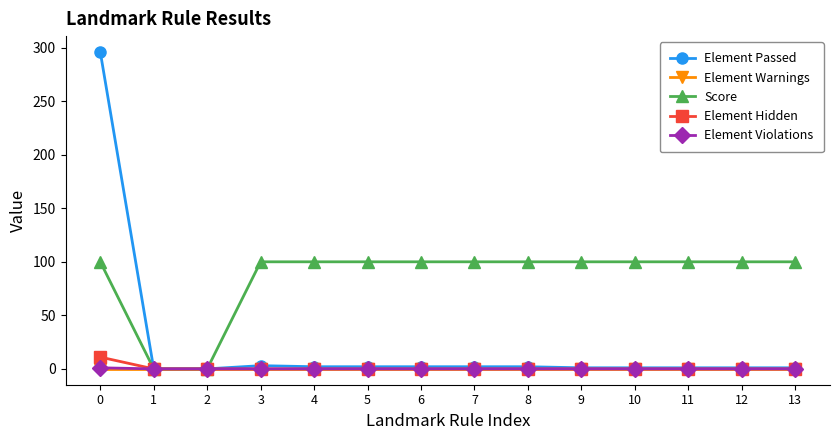

Is the value of Score at 0 greater than the value of Element Hidden at 5?

Yes